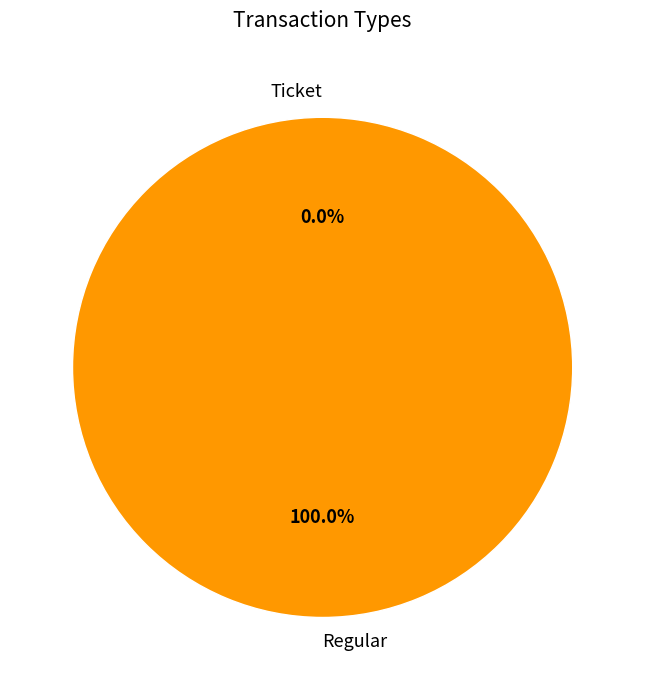

To the nearest percent, what is the difference between the largest and smallest slice percentages?

100%